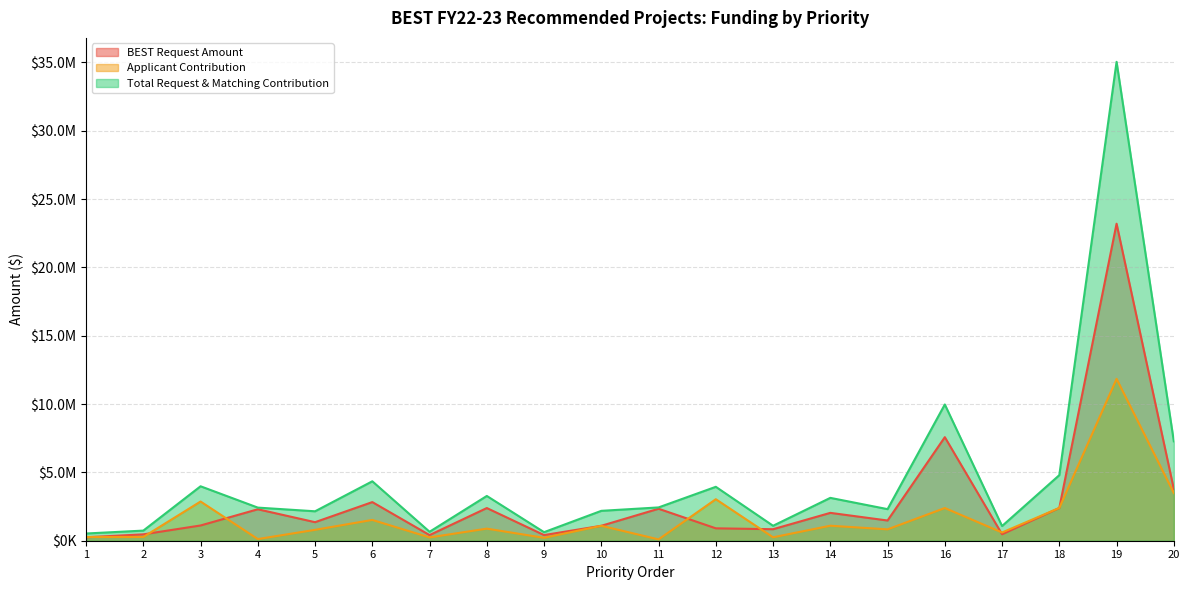

What is the sum of the BEST Request Amount values at 11 and 9?

2752172.2